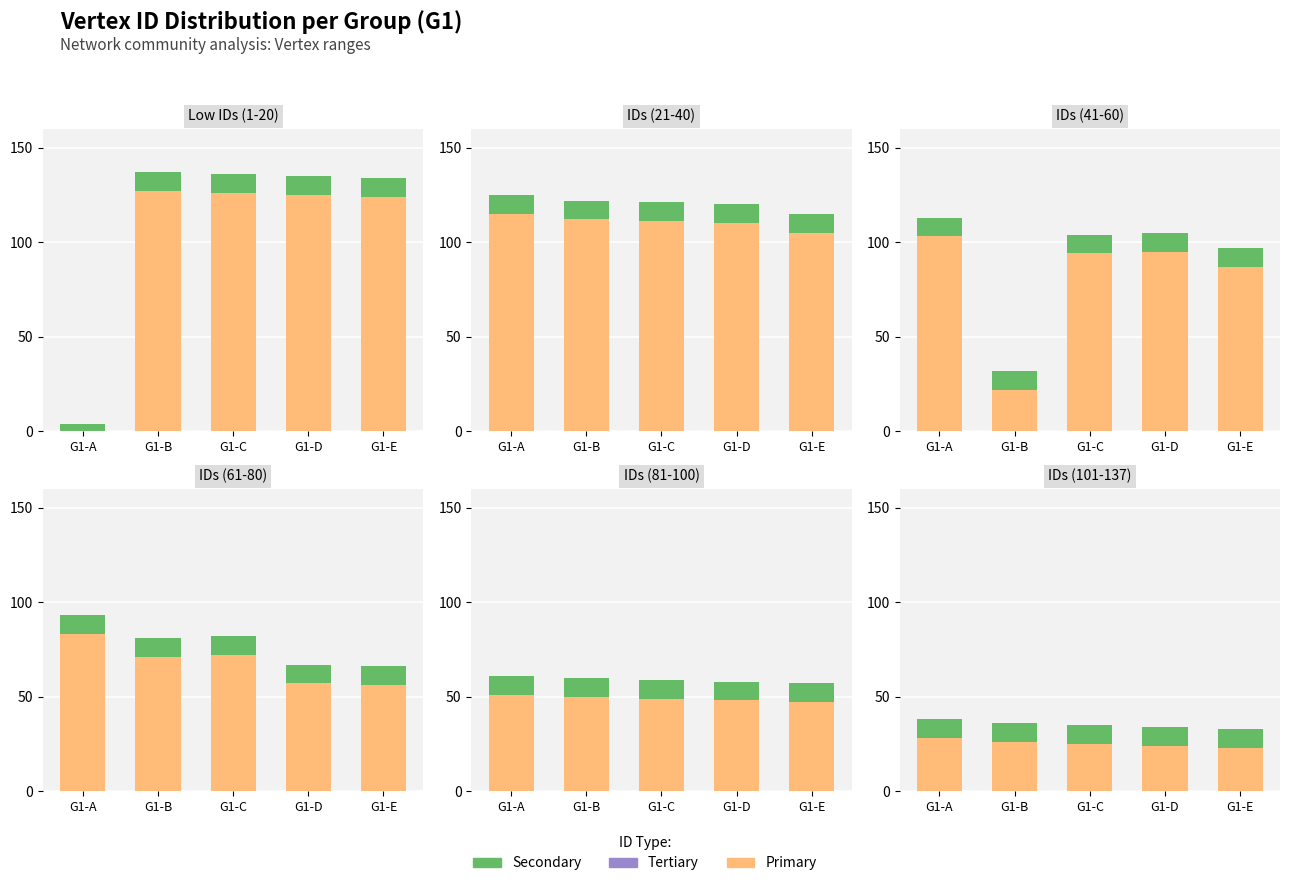

How many categories are shown in the chart?

5